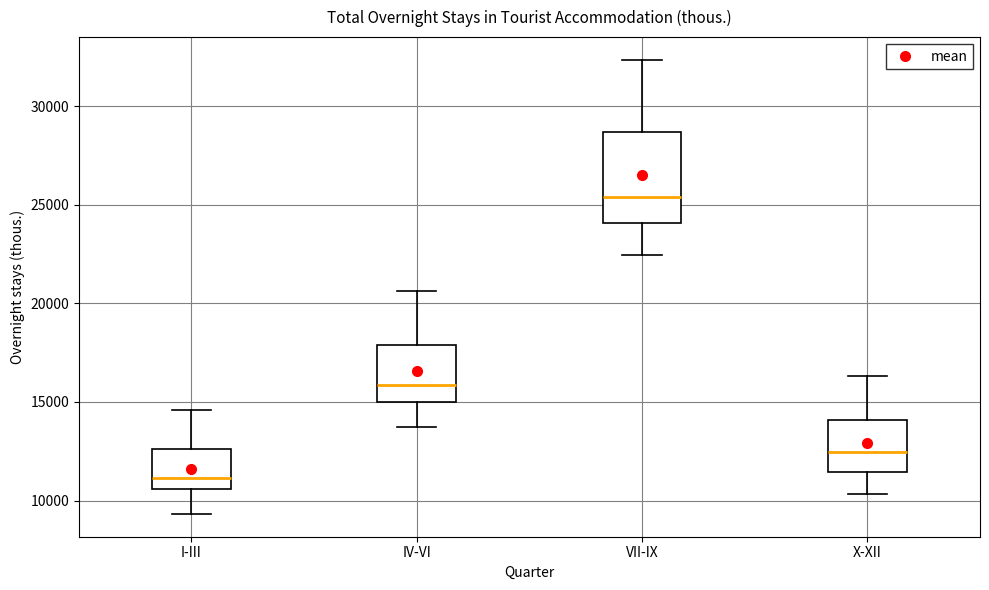

Which box has the lowest median line?

I-III